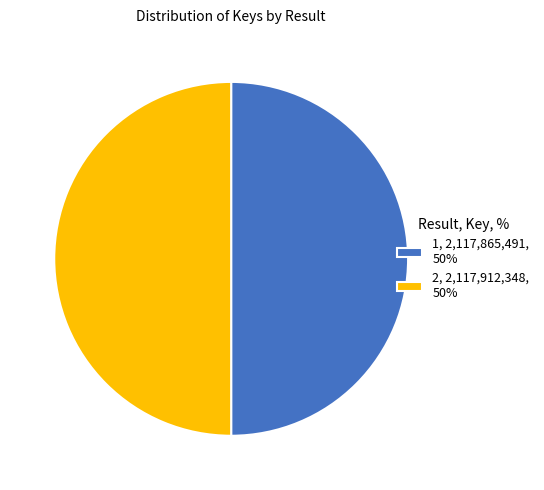

How many slices are in this pie chart?

2